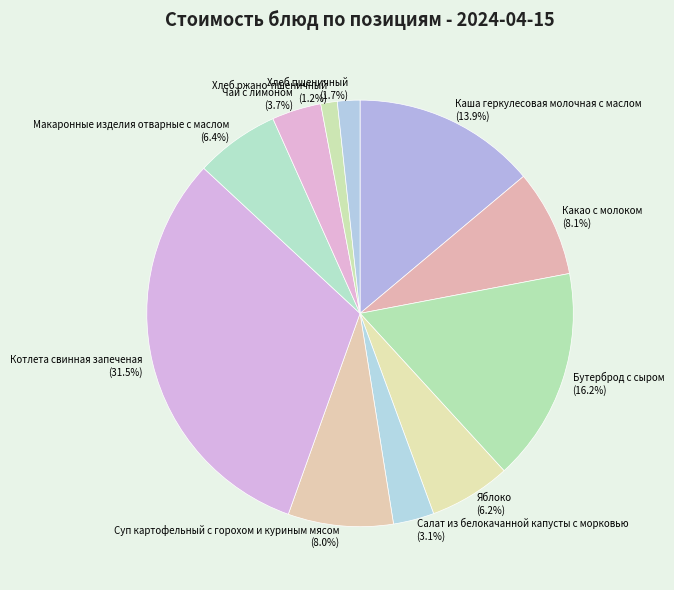

To the nearest percent, what is the difference between the Какао с молоком and Салат из белокачанной капусты с морковью slice percentages?

5%